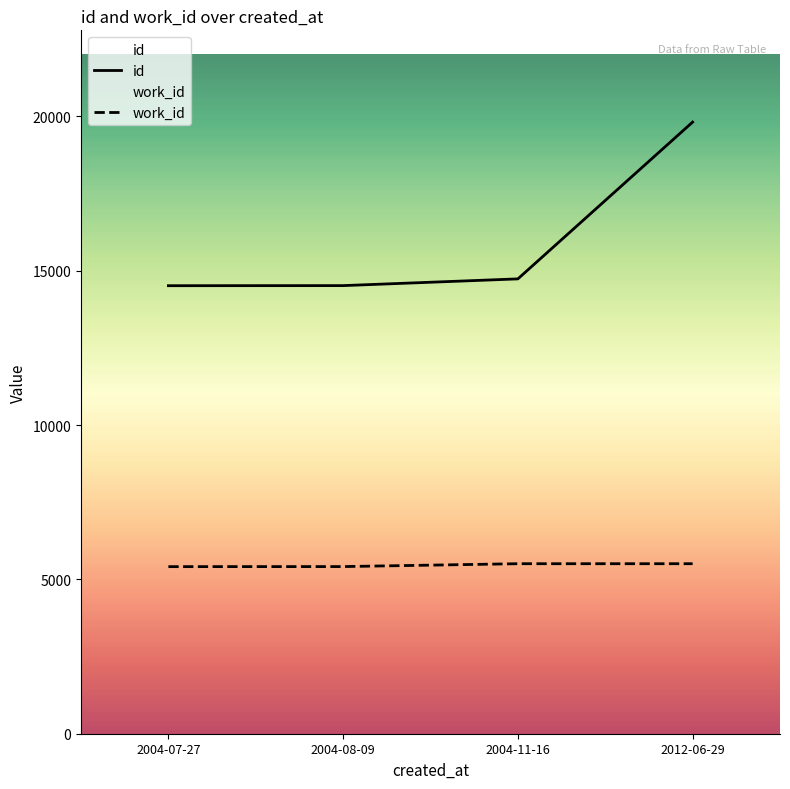

True or false: work_id and id cross at least once.

False